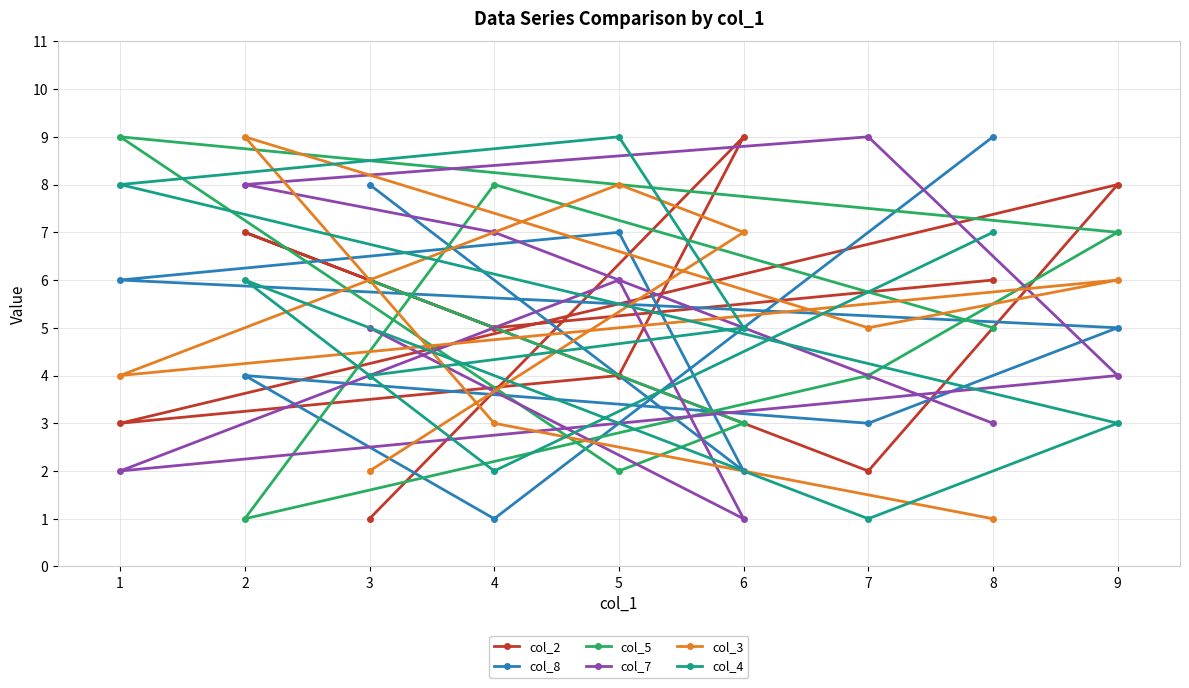

Count the col_7 values in the range 3 to 7.

5